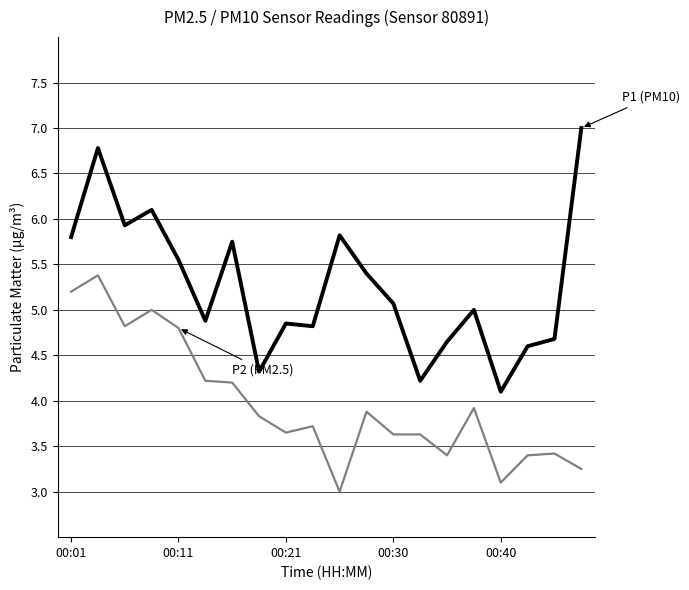

What is the minimum value shown in the chart?

3.0